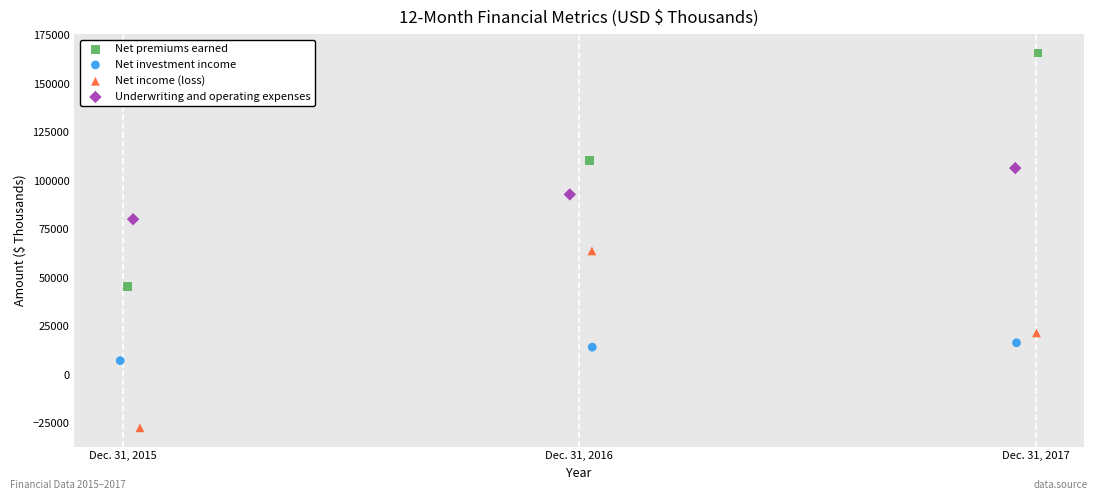

What are all the series names shown in the legend?

Net premiums earned, Net investment income, Net income (loss), Underwriting and operating expenses